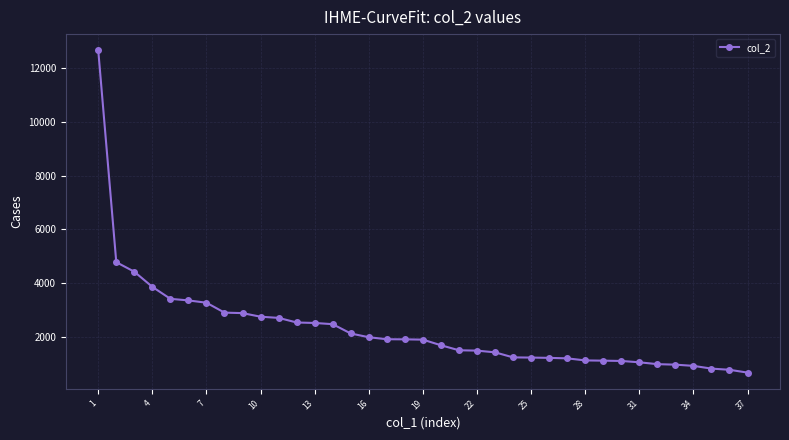

What is the greatest value displayed?

12667